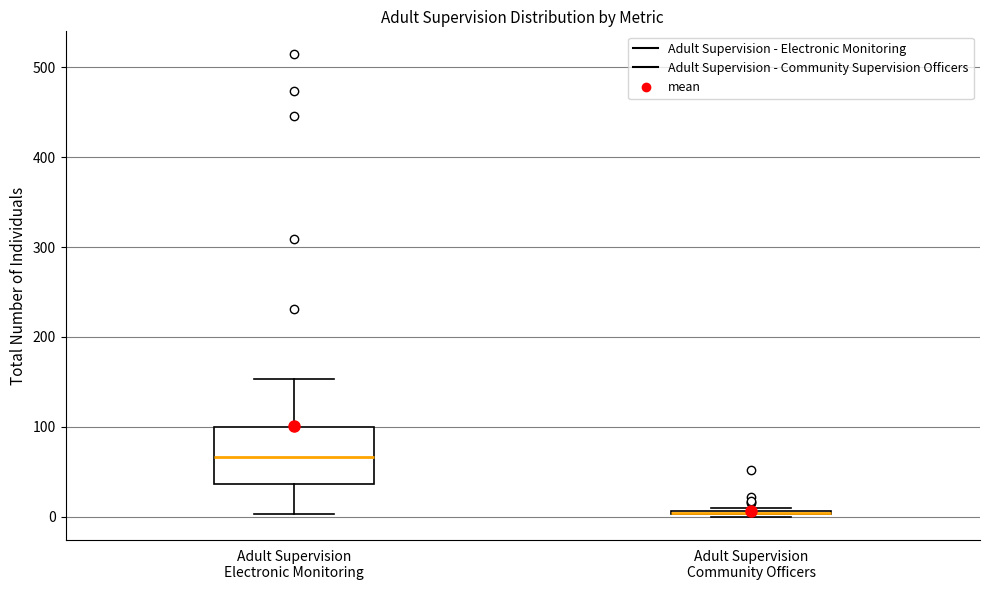

Which box is the tallest, from its lower edge to its upper edge?

Adult Supervision Electronic Monitoring